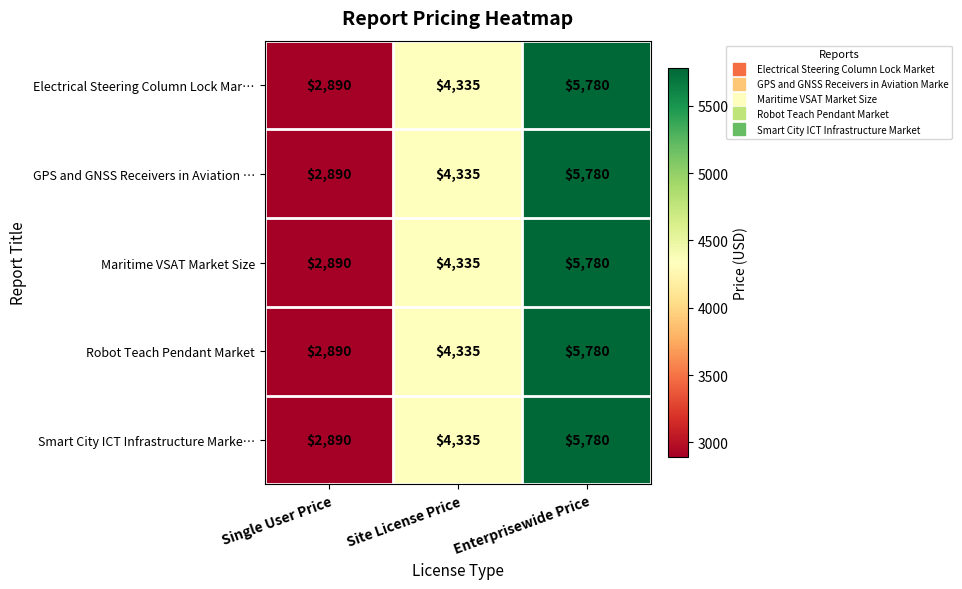

At which label is Smart City ICT Infrastructure Marke… closest to 4335?

Site License Price